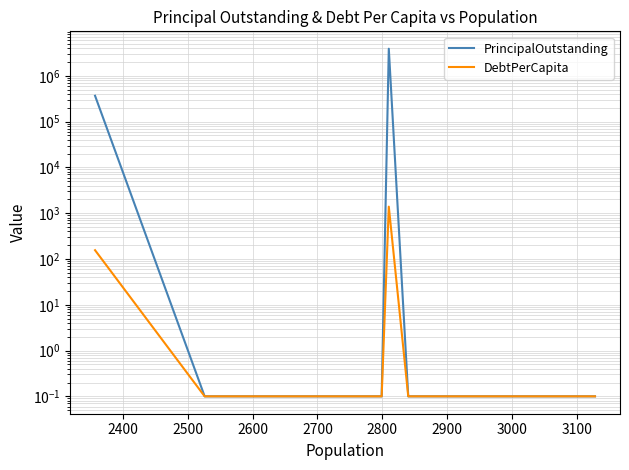

Rank the series by their average value, from lowest to highest.

DebtPerCapita, PrincipalOutstanding